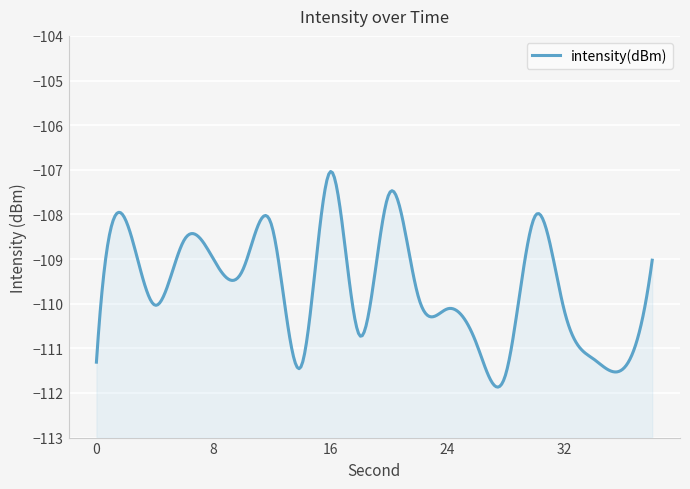

Reading left to right, list all the values displayed in this chart.

0=-111.3	2=-108.1	4=-110.0	6=-108.6	8=-109.0	10=-109.2	12=-108.3	14=-111.4	16=-107.0	18=-110.7	20=-107.5	22=-109.8	24=-110.1	26=-110.9	28=-111.6	30=-108.0	32=-110.2	34=-111.2	36=-111.5	38=-109.0